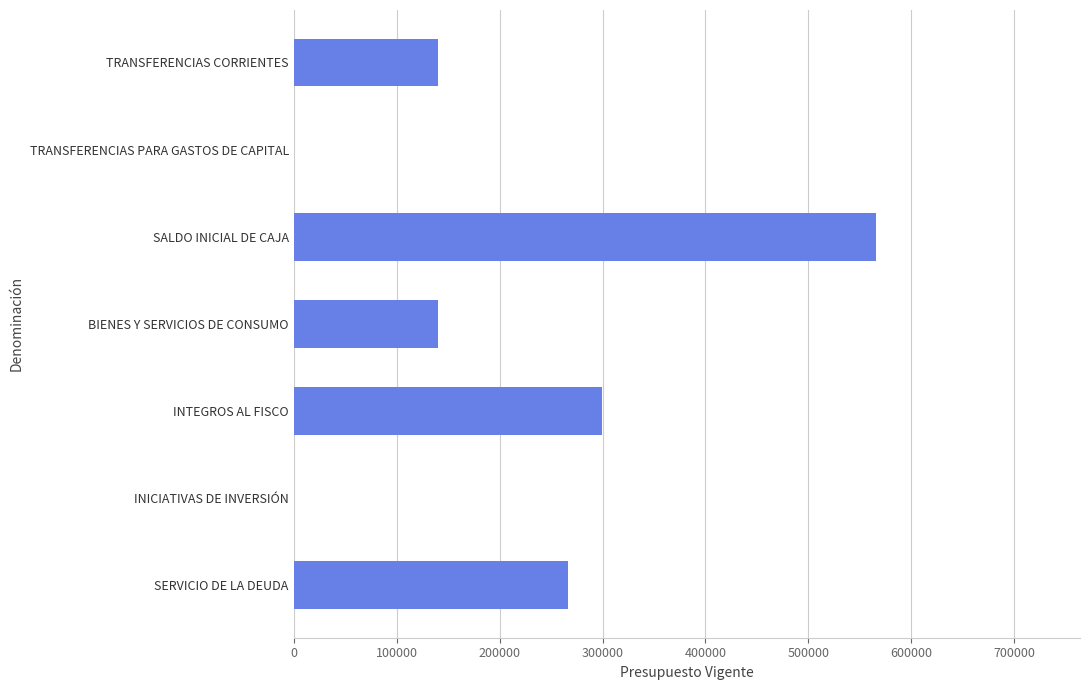

Are the bars horizontal?

Yes